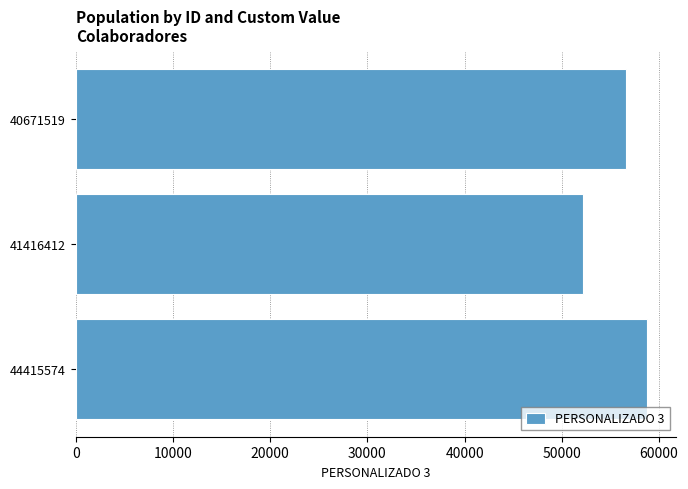

What is the sum of all values?

167659